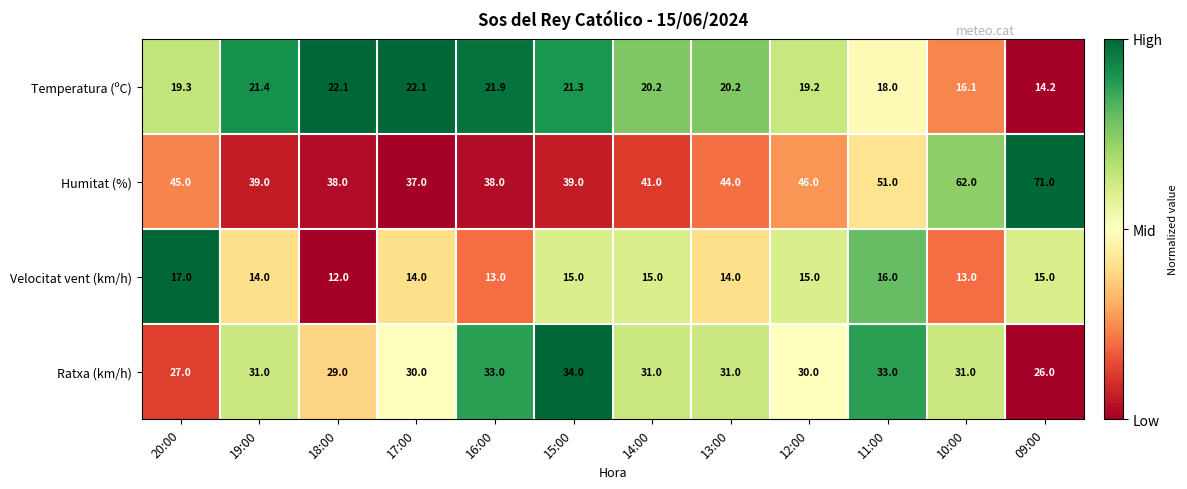

What is the minimum value shown in the chart?

12.0